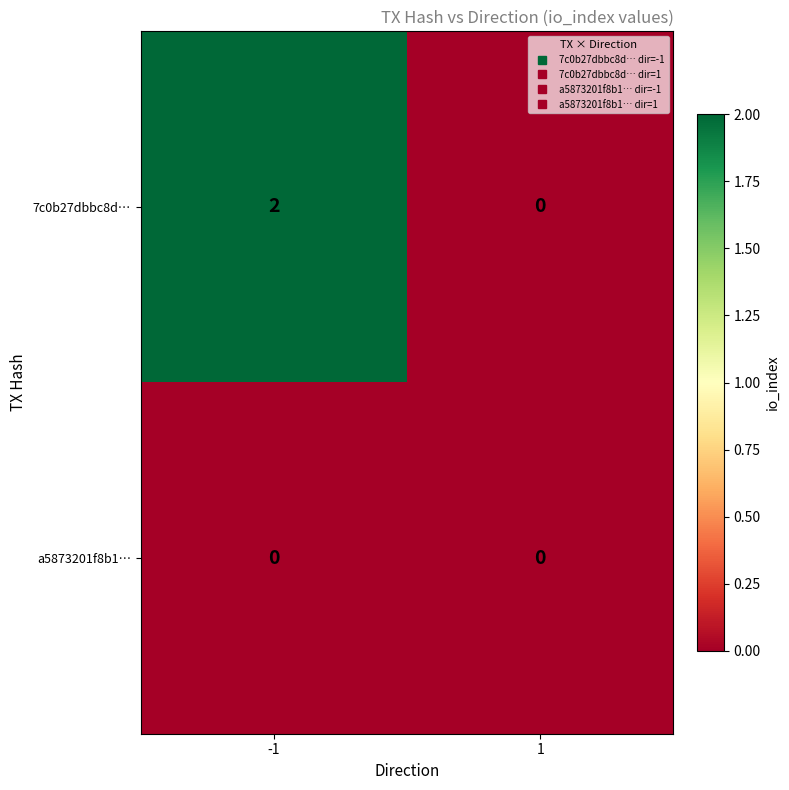

Between -1 and 1, which series saw the biggest shift?

7c0b27dbbc8d…